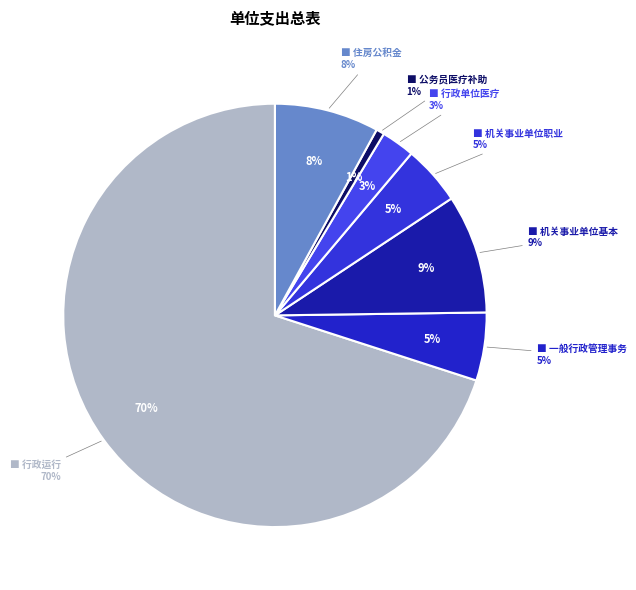

Do 机关事业单位职业年金缴费支出 and 住房公积金 together represent more than half of the pie?

No